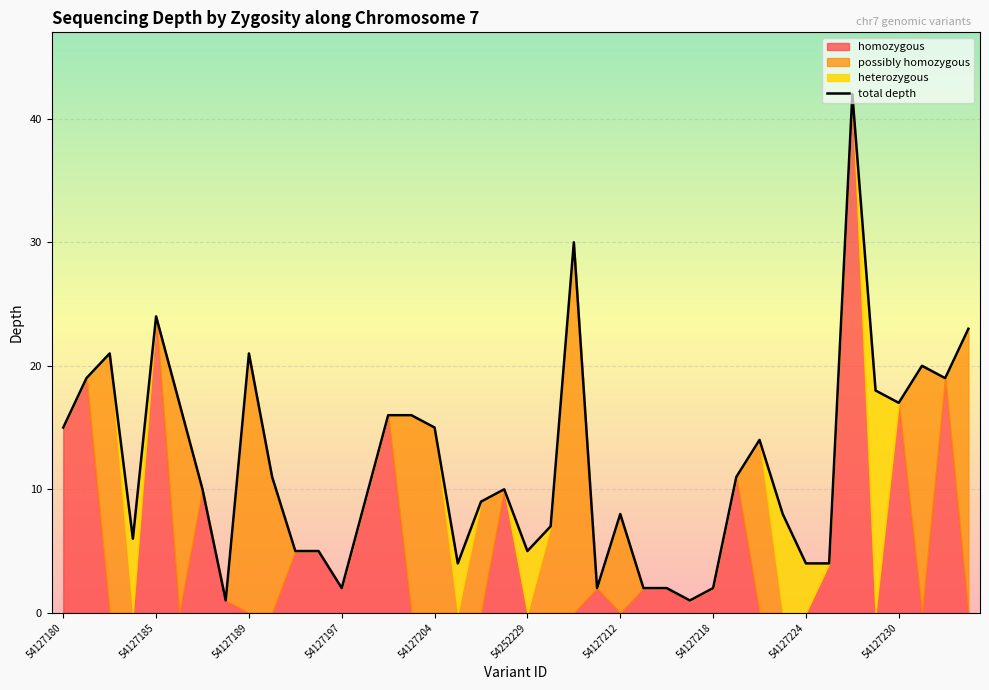

What is the value of the 1st point from the left?

15